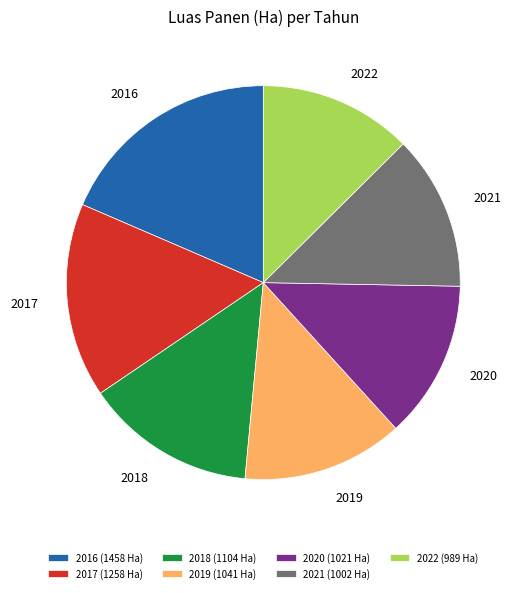

Is it true that 2016 is 19% of the pie?

True